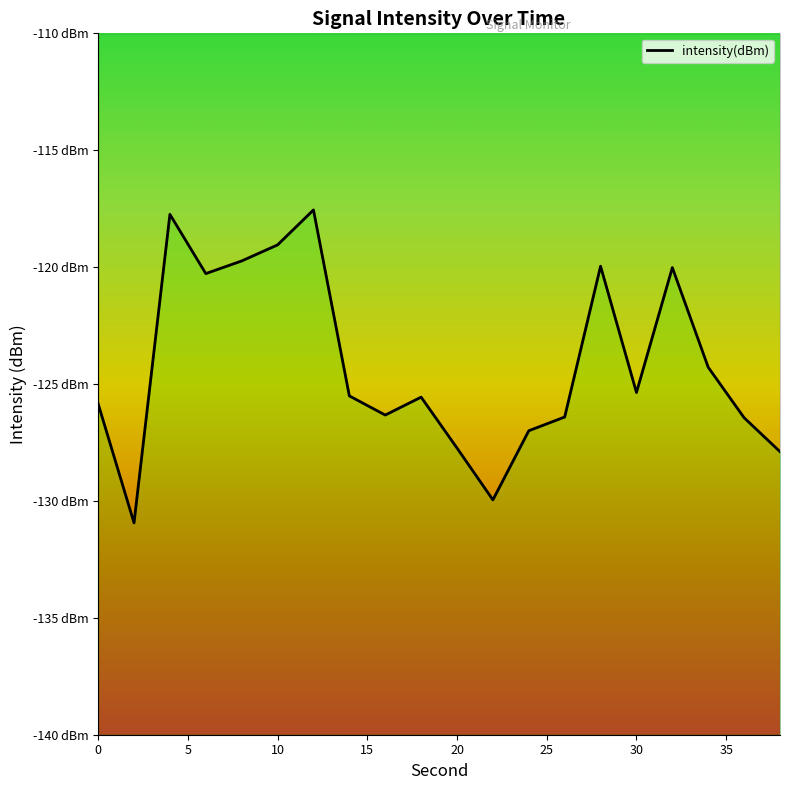

Which category has the highest value across all series?

12